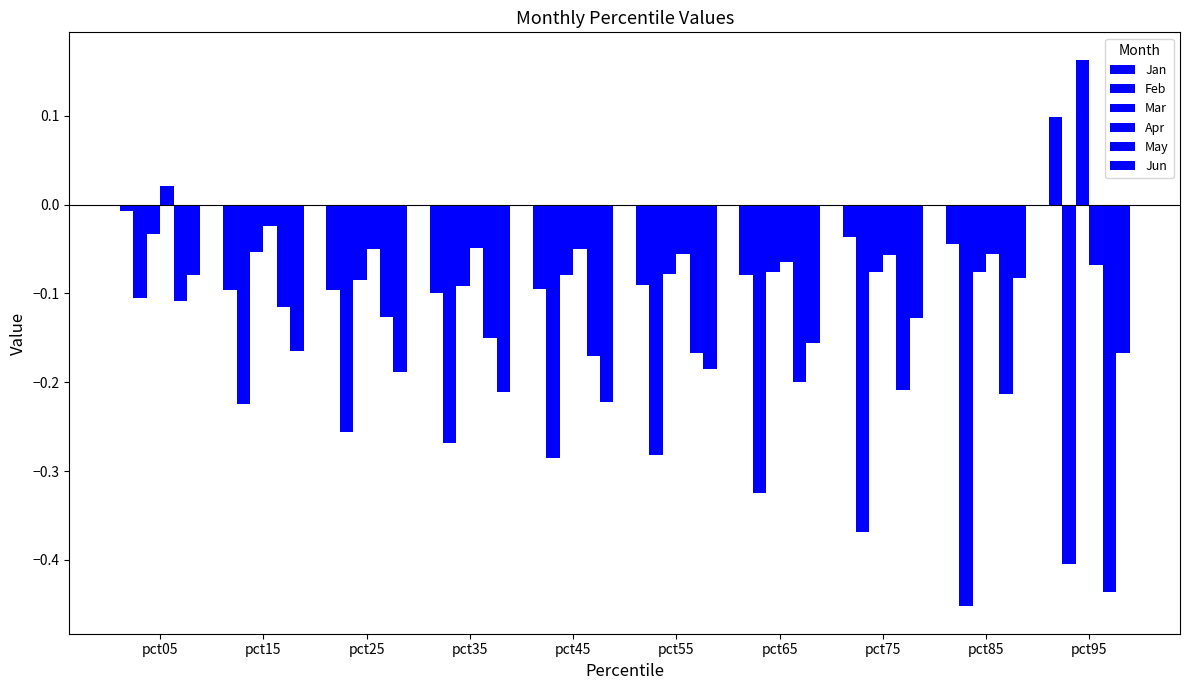

What is the smallest value displayed?

-0.5